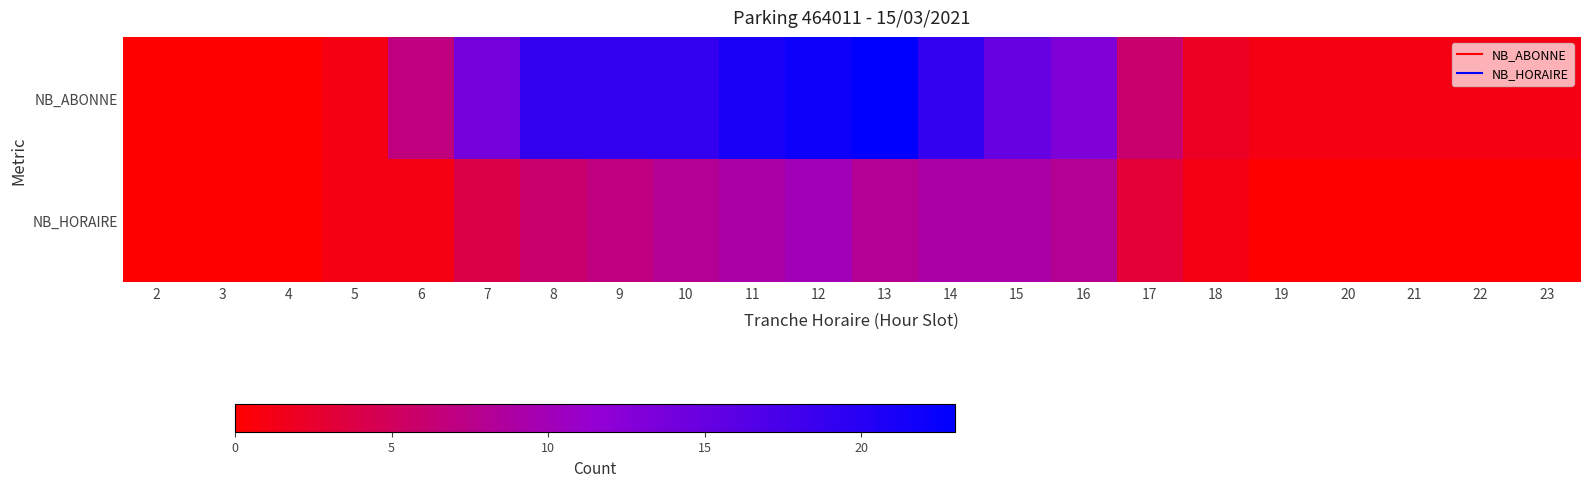

Reading left to right, extract all data points from this chart.

NB_ABONNE: 2=0	3=0	4=0	5=1	6=7	7=14	8=19	9=19	10=19	11=21	12=22	13=23	14=19	15=15	16=13	17=6	18=2	19=1	20=1	21=1	22=1	23=1
NB_HORAIRE: 2=0	3=0	4=0	5=1	6=1	7=4	8=6	9=7	10=8	11=9	12=10	13=8	14=9	15=9	16=8	17=3	18=1	19=0	20=0	21=0	22=0	23=0